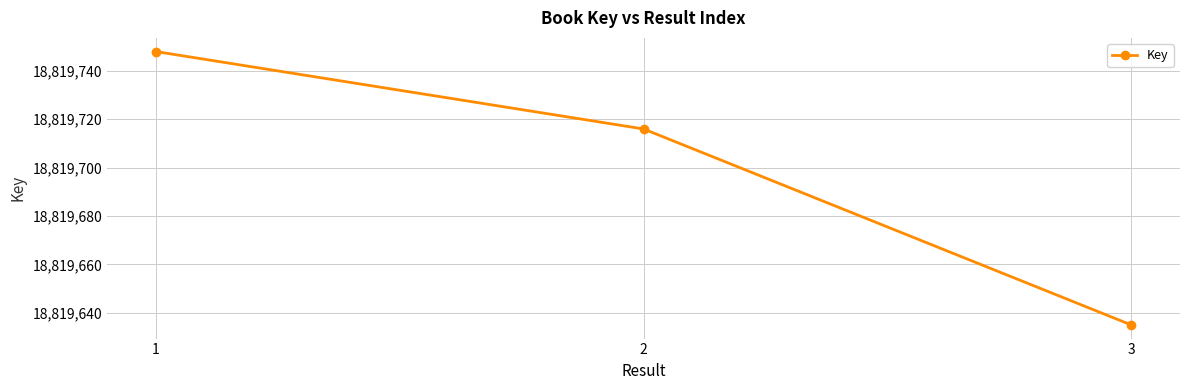

What is the minimum value shown in the chart?

18819635